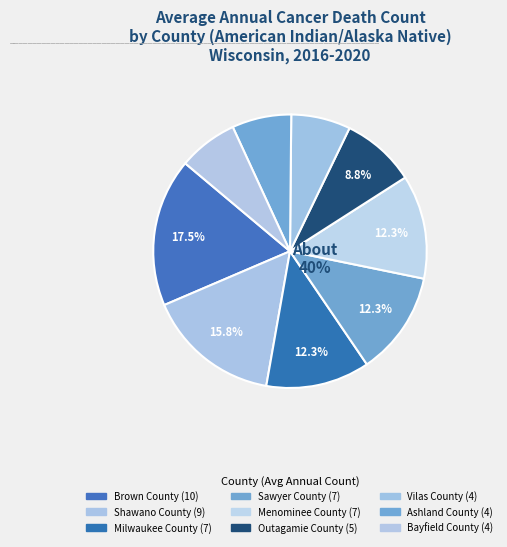

To the nearest percent, what is the difference between the largest and smallest slice percentages?

11%